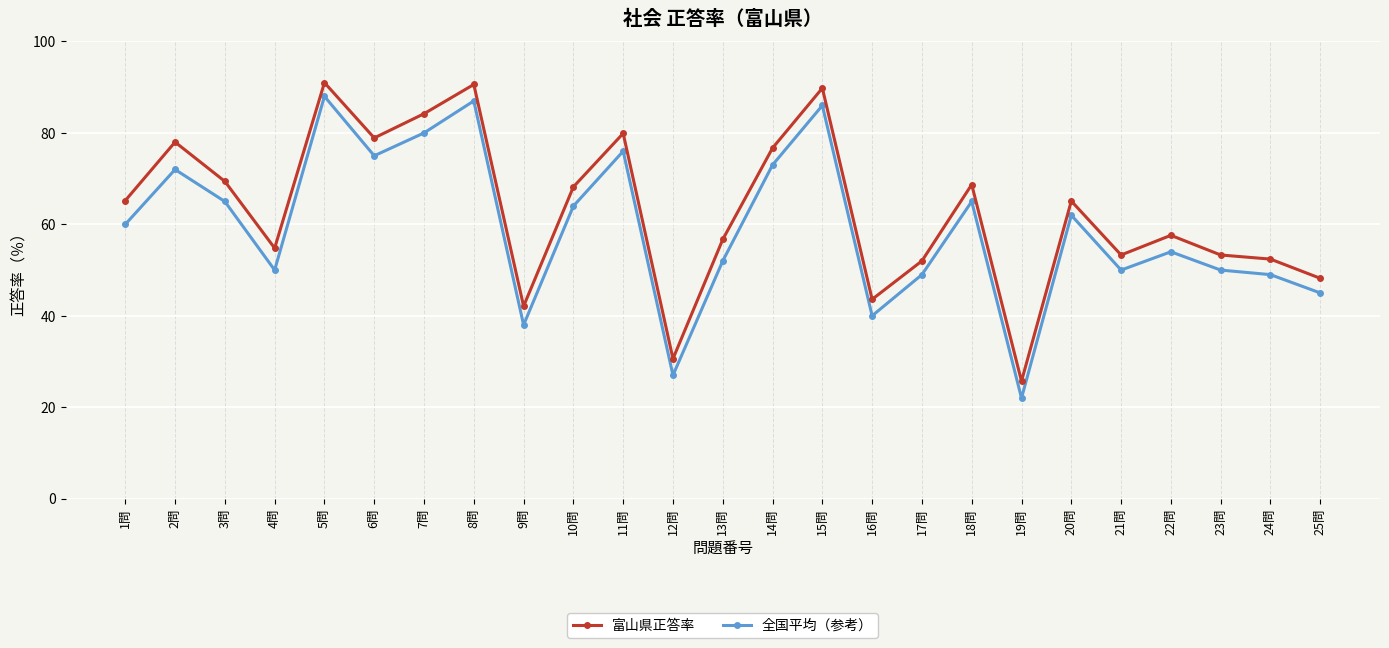

Which series has the largest total across all categories?

富山県正答率